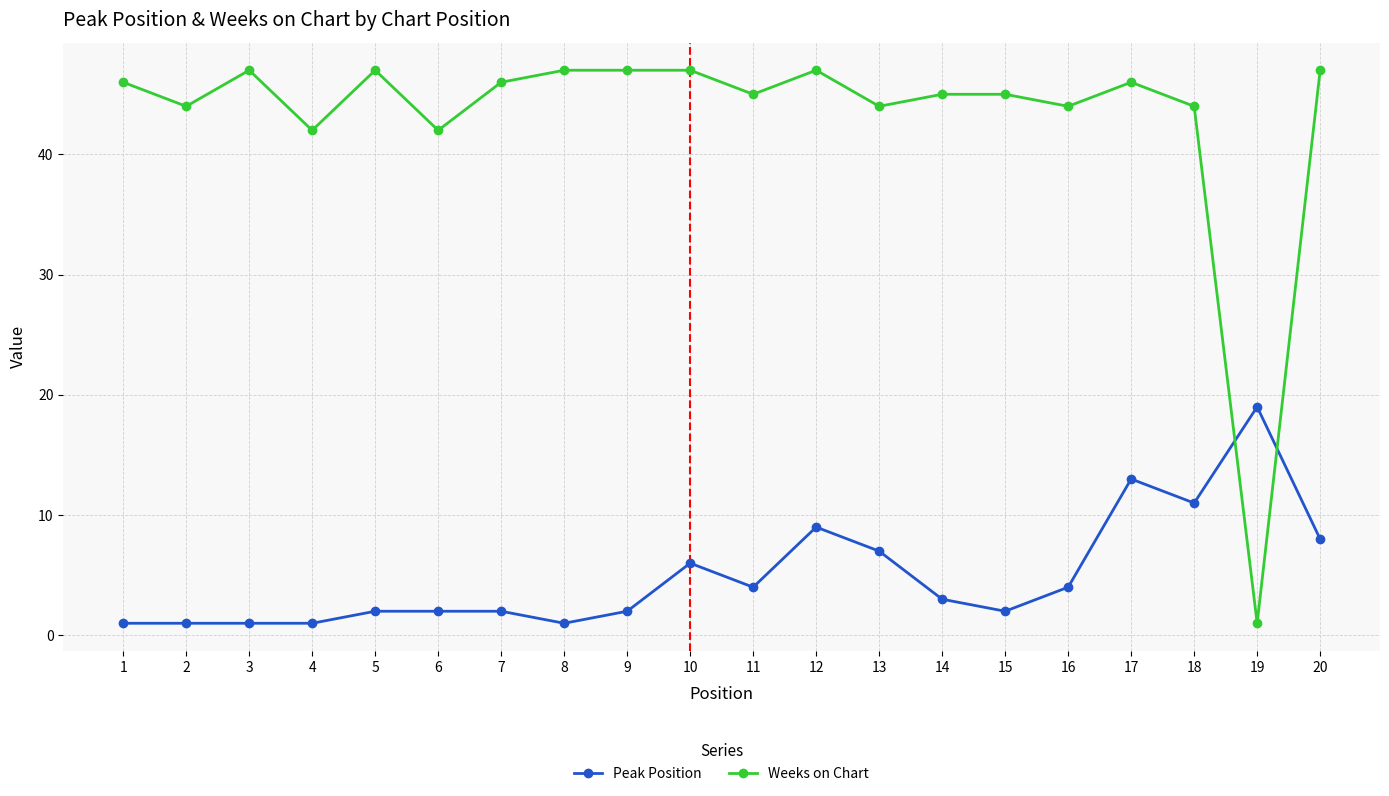

What is the approximate value of Peak Position at 12, to the nearest 10?

10